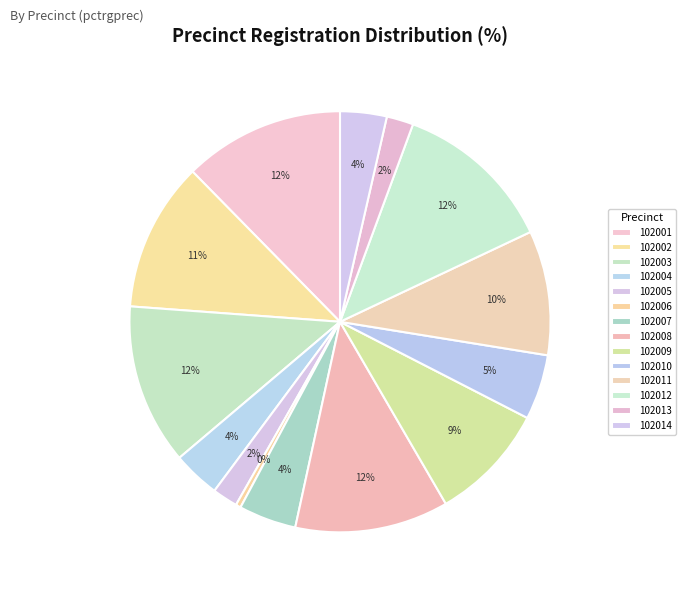

To the nearest percent, what is the combined percentage of 102002 and 102005?

13%